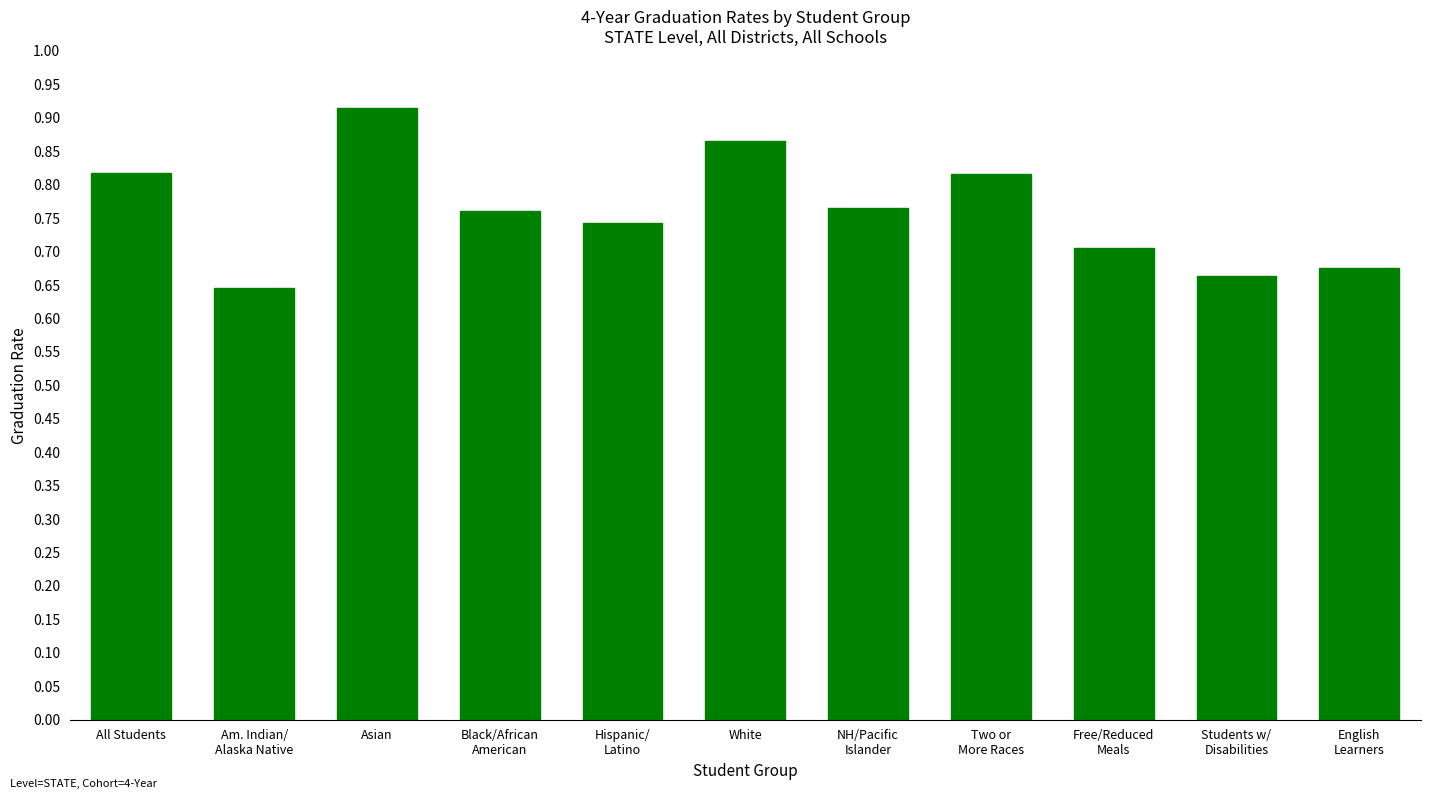

True or false: the data shows 0.7 at Free/Reduced
Meals.

True